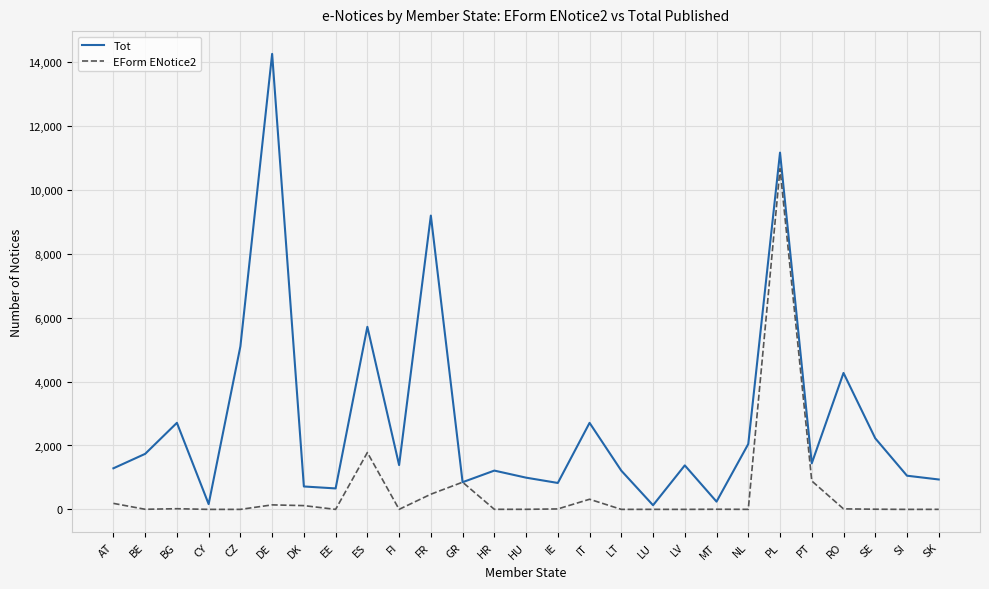

Rank the series at HU from lowest to highest value.

EForm ENotice2, Tot